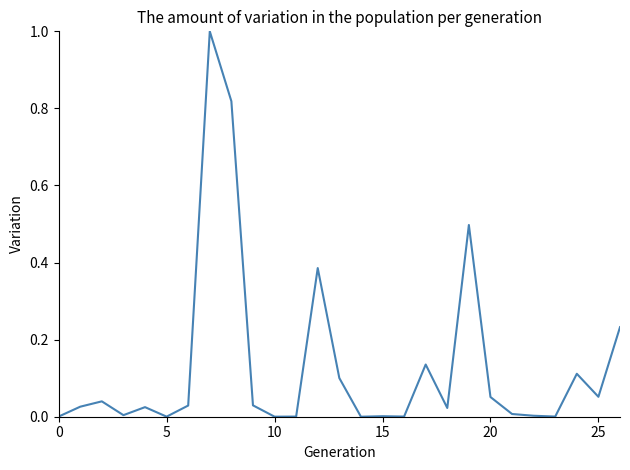

What is the greatest value displayed?

1.0